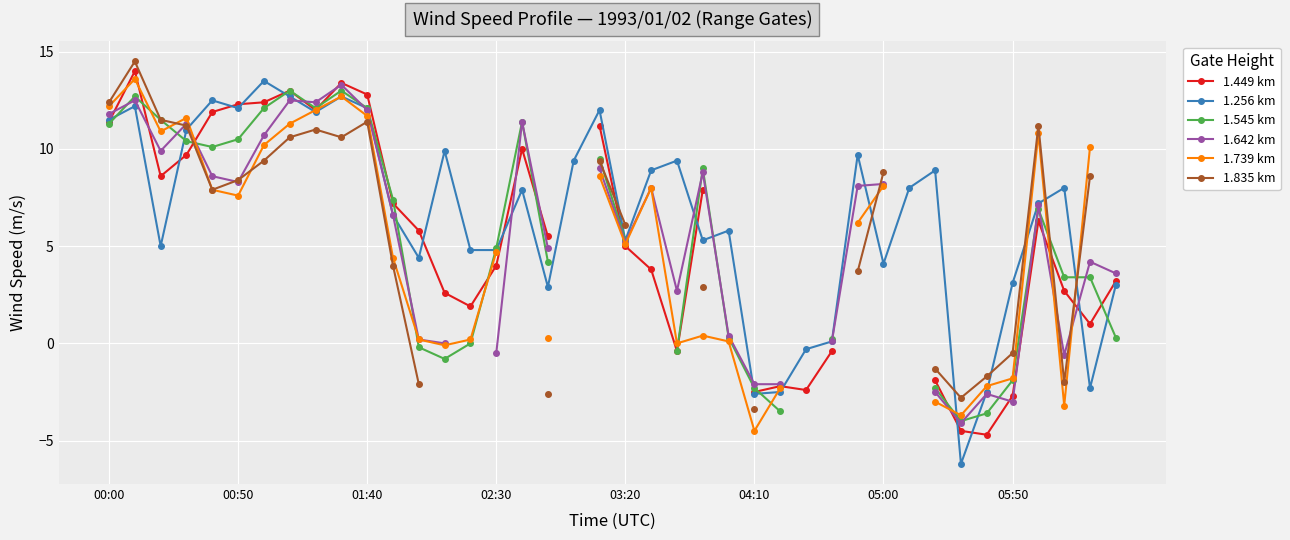

What is the difference between the maximum and minimum values in the 1.449 km series?

18.7